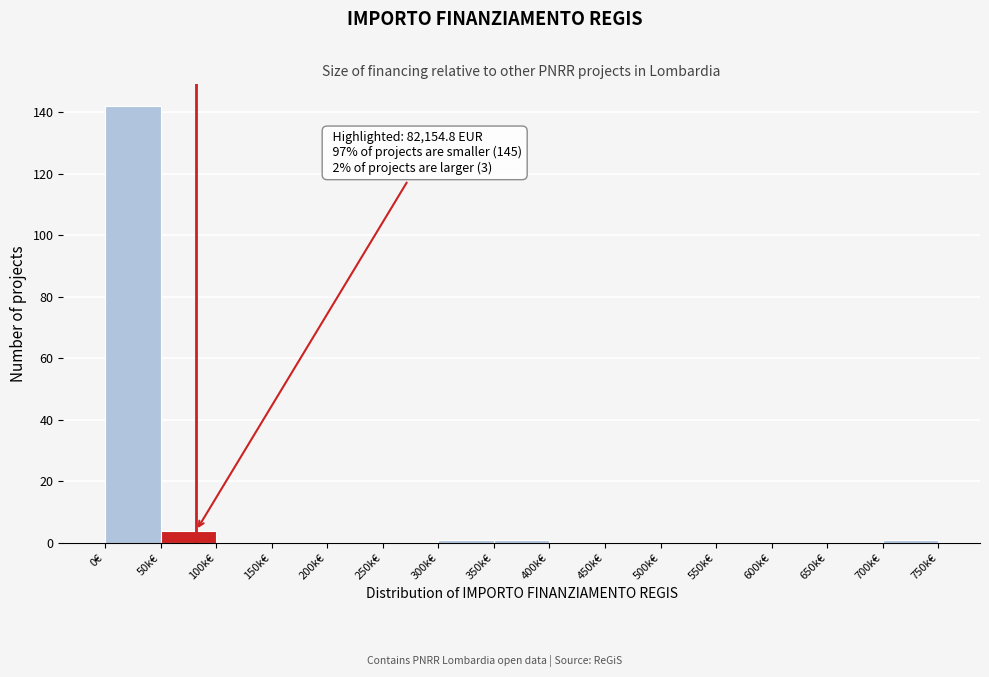

Reading left to right, list all the values displayed in this chart.

0€=142	50k€=4	100k€=0	150k€=0	200k€=0	250k€=0	300k€=1	350k€=1	400k€=0	450k€=0	500k€=0	550k€=0	600k€=0	650k€=0	700k€=1